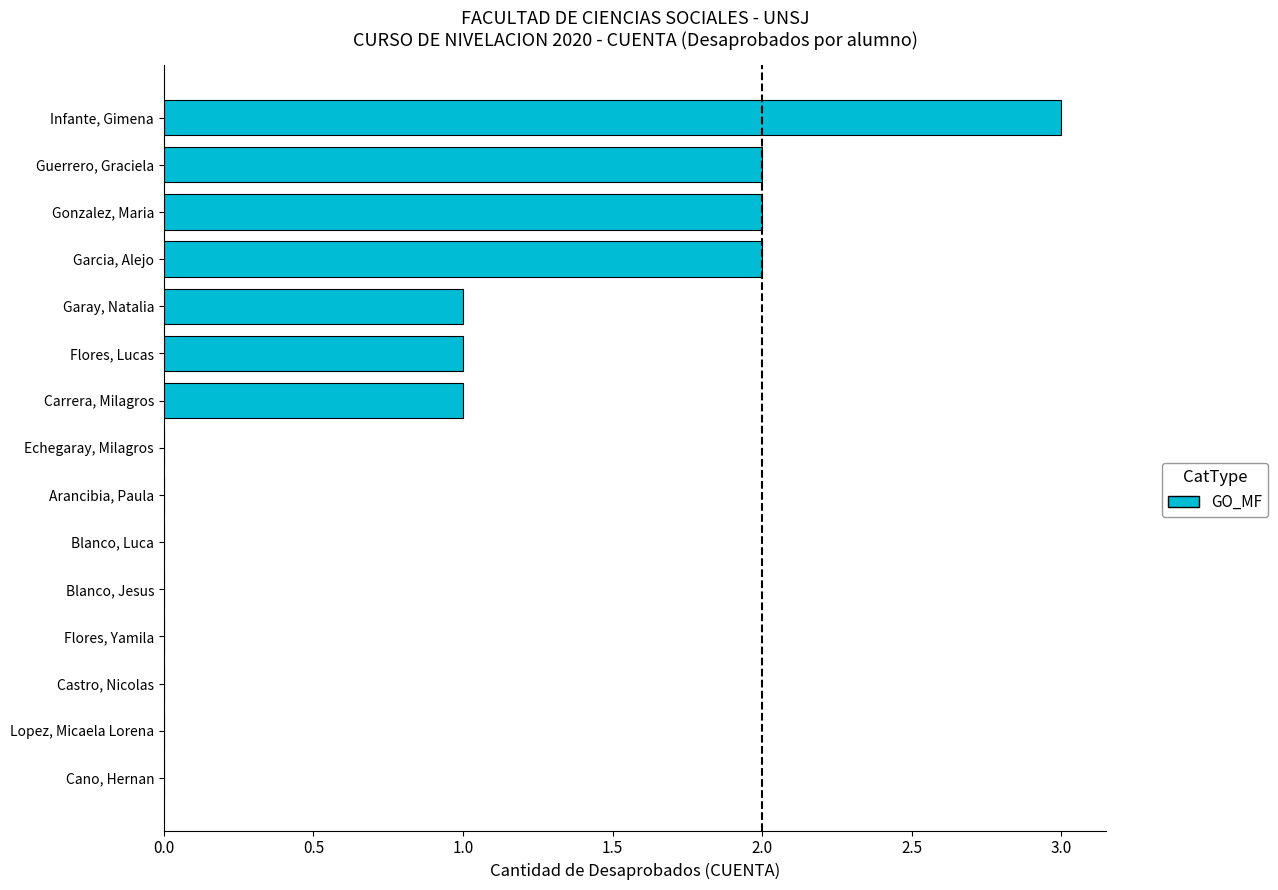

What is the change in value from Flores, Lucas to Gonzalez, Maria?

+1